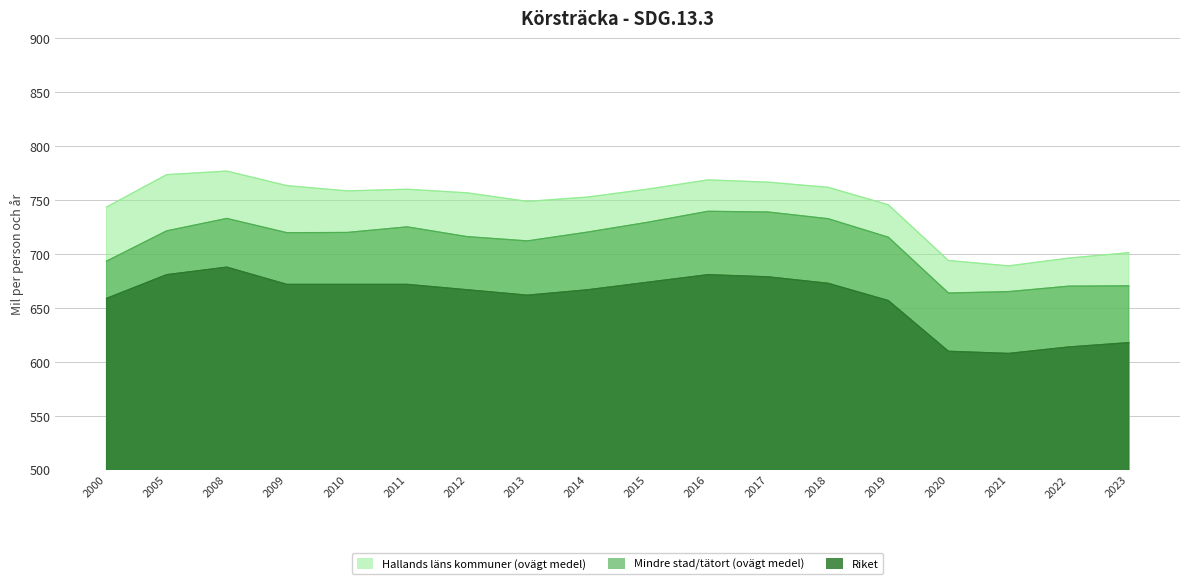

What is the sum of the Mindre stad/tätort (ovägt medel) values at 2021 and 2015?

1394.8